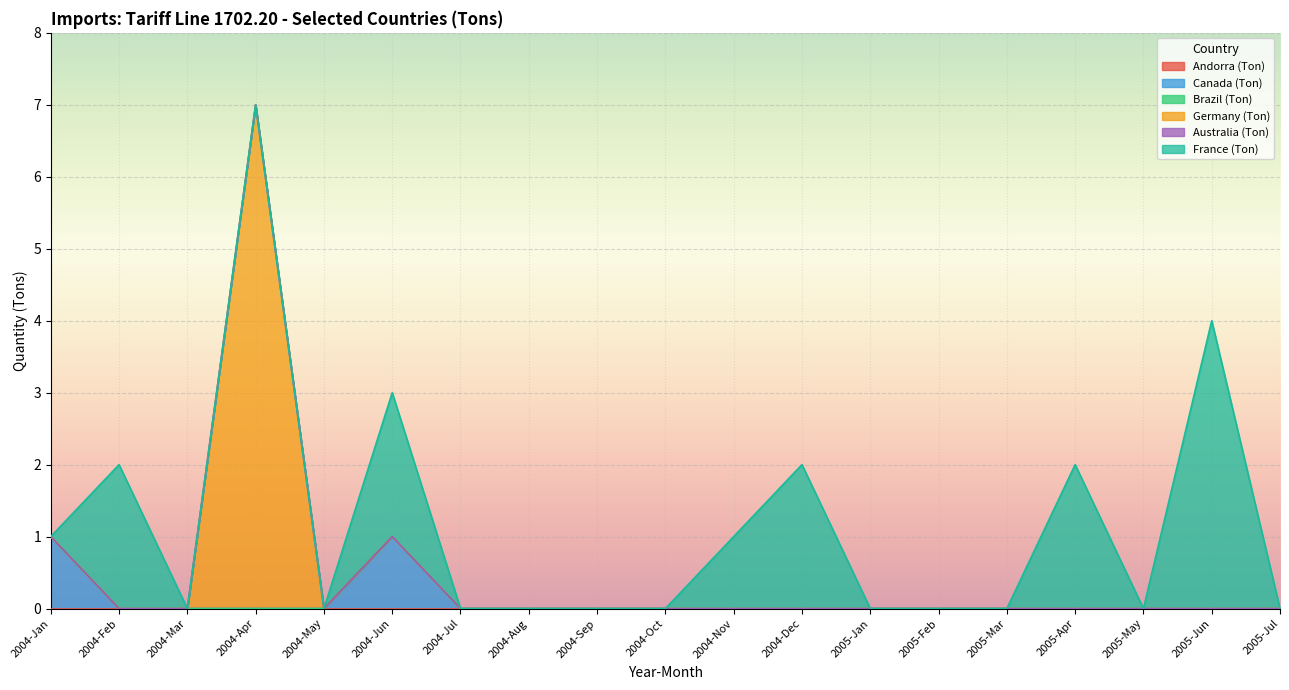

Rank the series by their maximum value, from highest to lowest.

Germany (Ton), France (Ton), Canada (Ton), Andorra (Ton), Brazil (Ton), Australia (Ton)